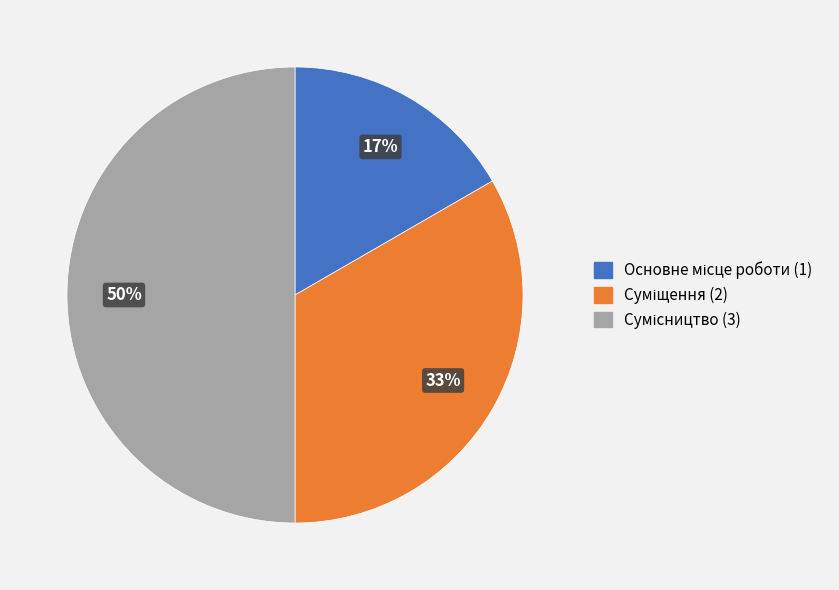

To the nearest percent, what is the difference between the largest and smallest slice percentages?

33%